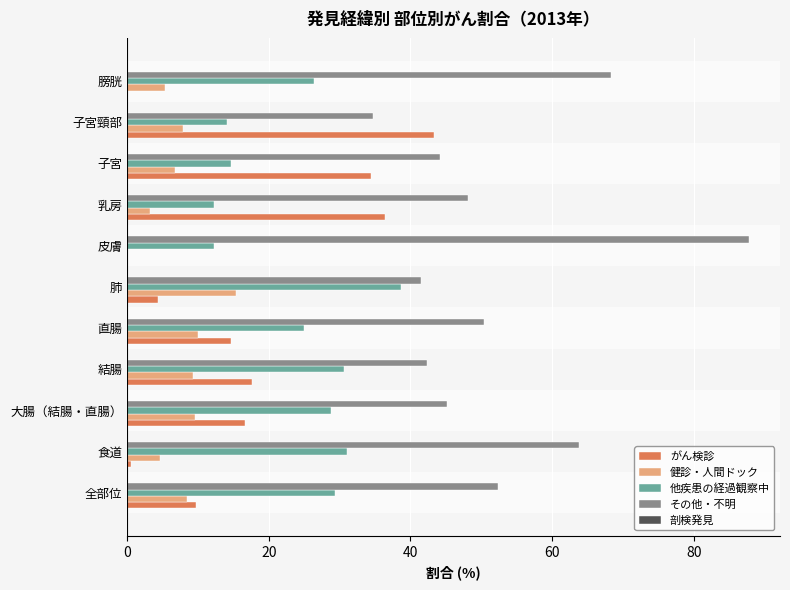

True or false: がん検診 has a value of 24.6 at 膀胱.

False